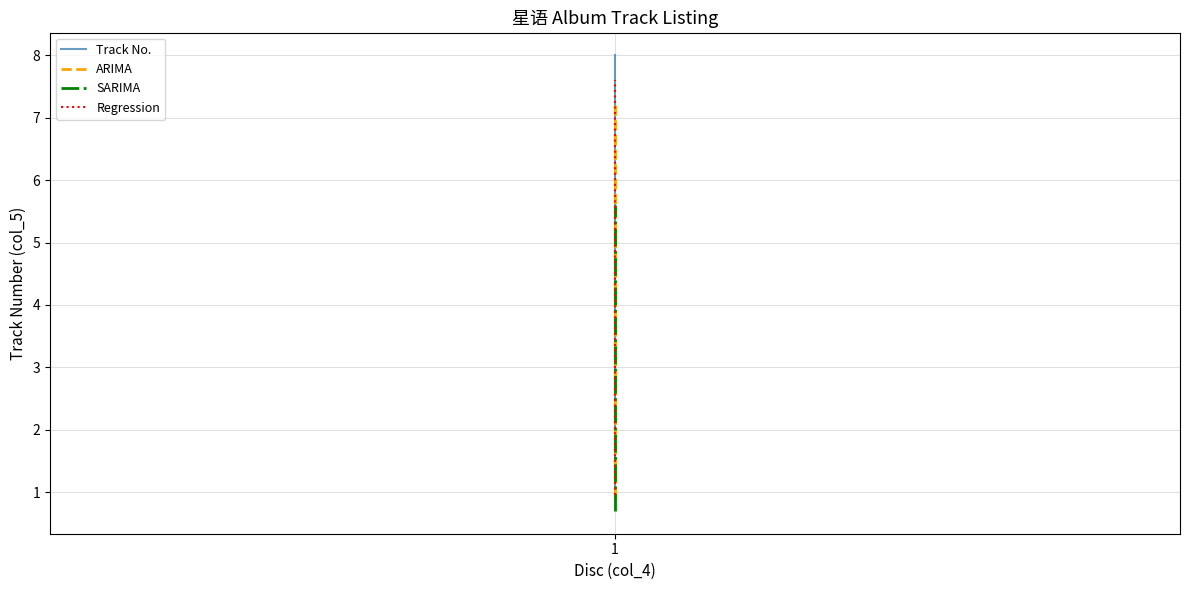

Between 6 and 4, which is larger?

6